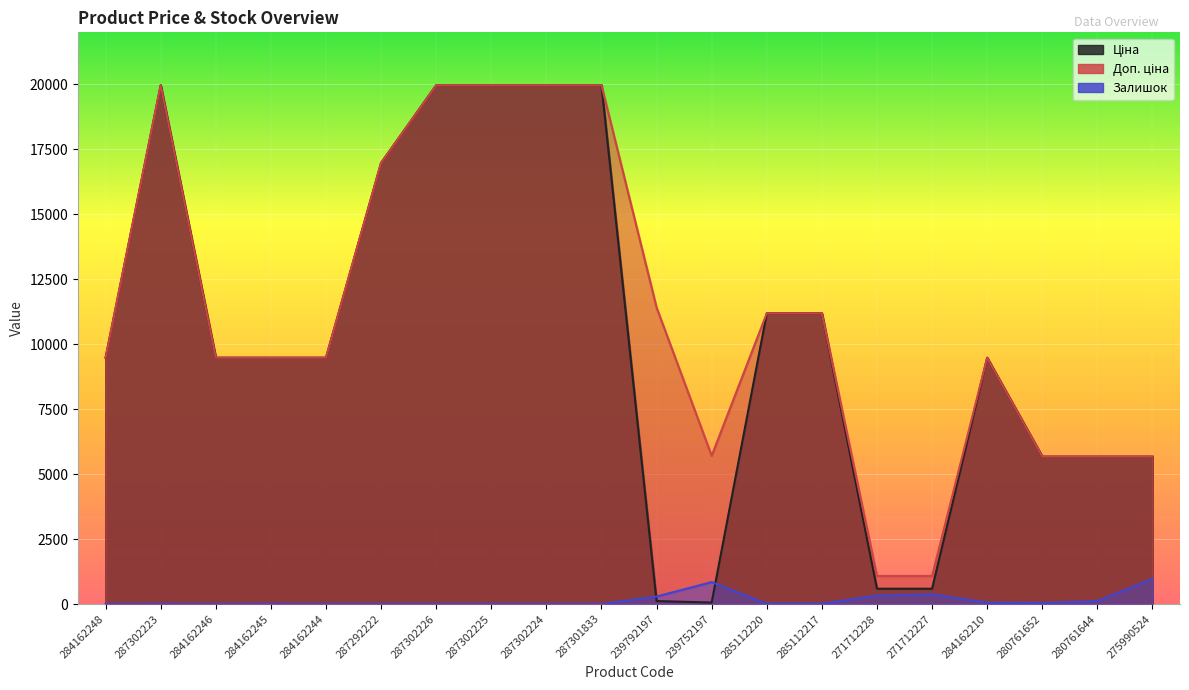

Count the number of categories in the chart.

20